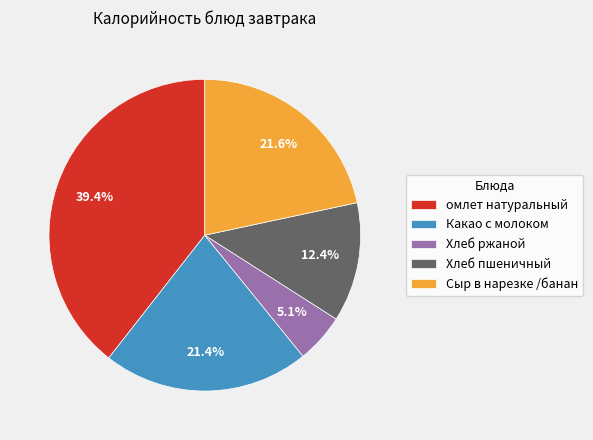

Does Какао с молоком represent more than half of the total?

No